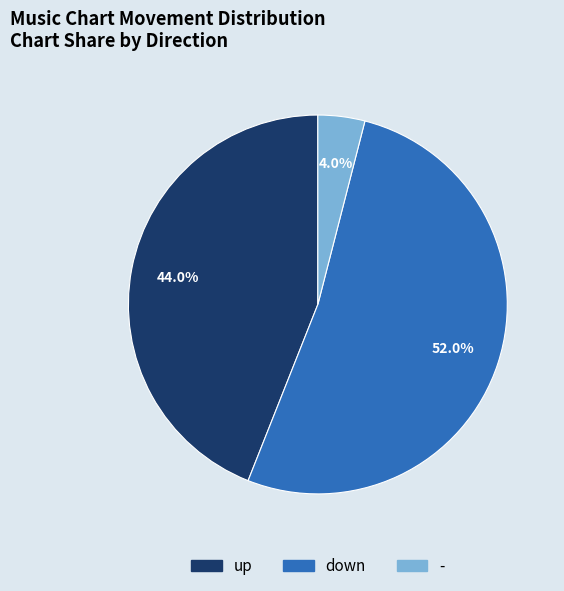

Which has a higher value, - or up?

up